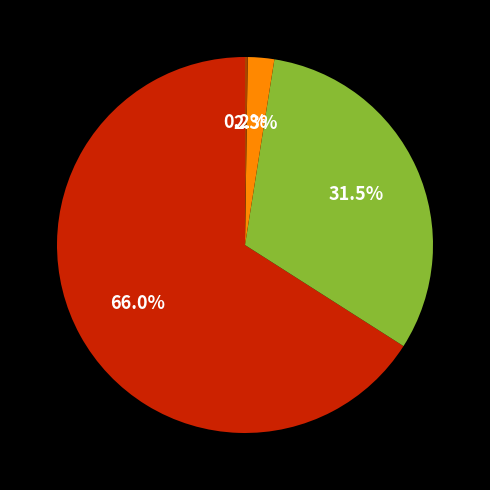

Does any single category account for the majority?

Yes